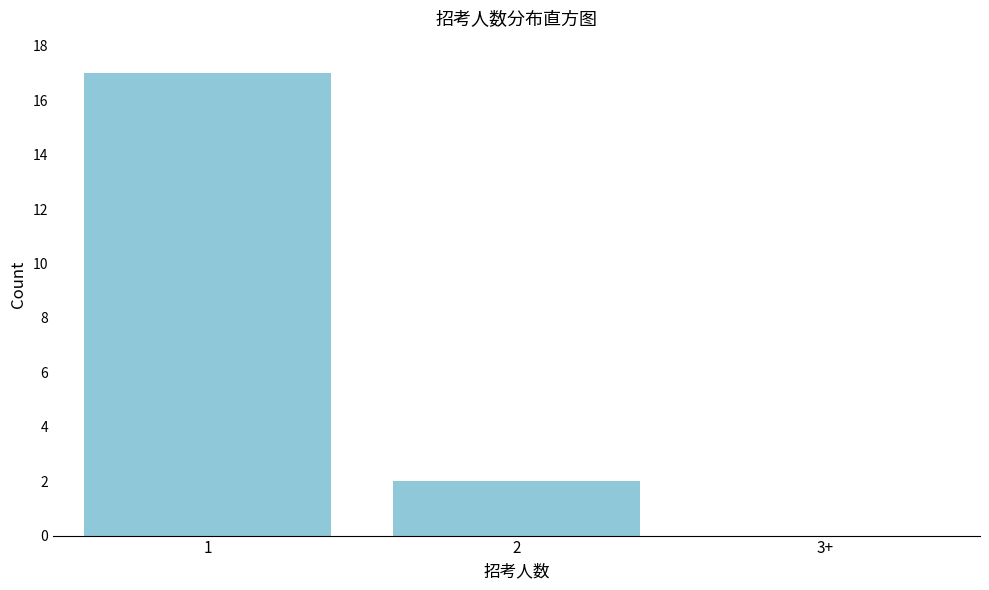

Reading right to left, what are all the values shown in this chart?

3+=0	2=2	1=17